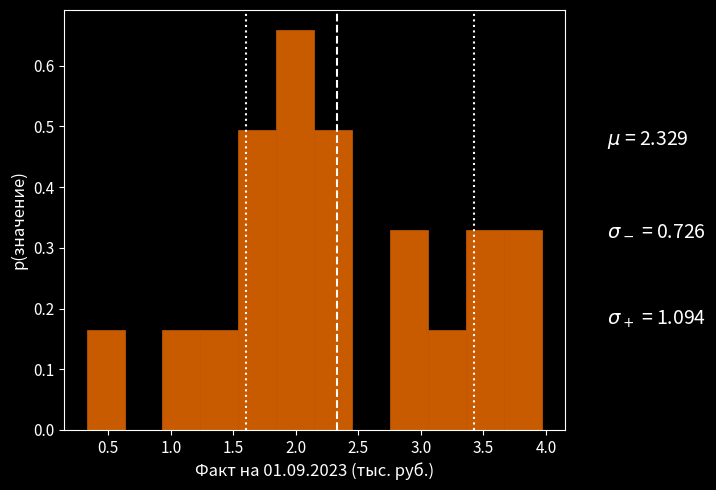

Reading left to right, transcribe this chart: for each bar, give the range it covers on the x-axis and its height. Neither the bar edges nor the heights are printed on the chart, so give them approximately, as read against the axes.

0.35 to 0.65: 0.16
0.65 to 0.95: 0
0.95 to 1.25: 0.16
1.25 to 1.55: 0.16
1.55 to 1.85: 0.49
1.85 to 2.15: 0.66
2.15 to 2.45: 0.49
2.45 to 2.75: 0
2.75 to 3.05: 0.33
3.05 to 3.35: 0.16
3.35 to 3.65: 0.33
3.65 to 3.95: 0.33